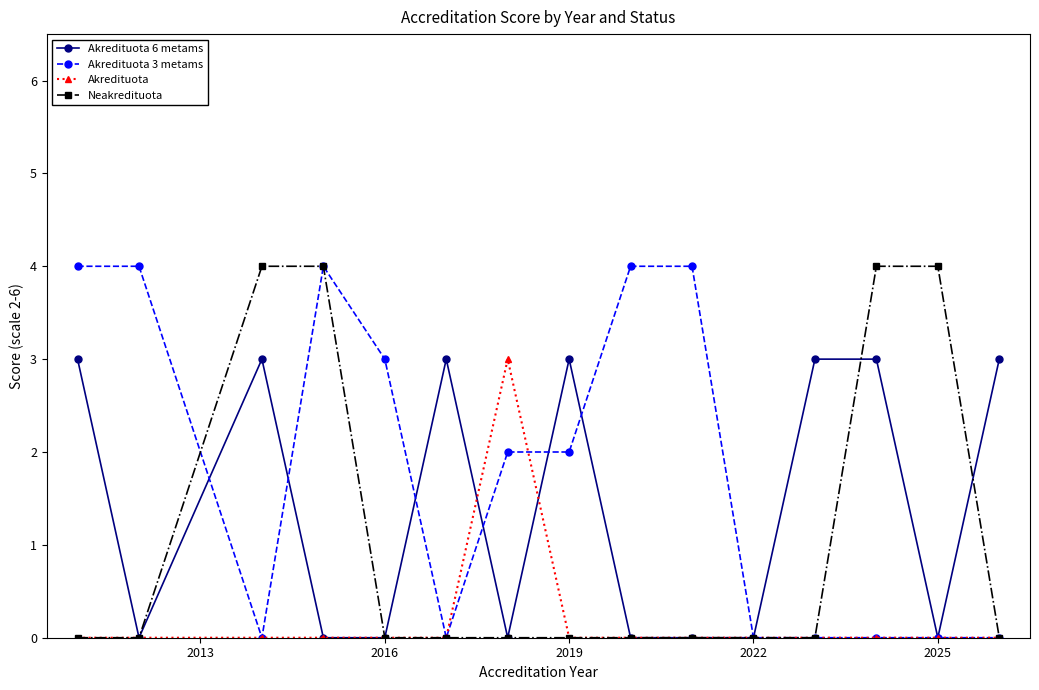

Rank the series by their average value, from highest to lowest.

Akredituota 3 metams, Akredituota 6 metams, Neakredituota, Akredituota